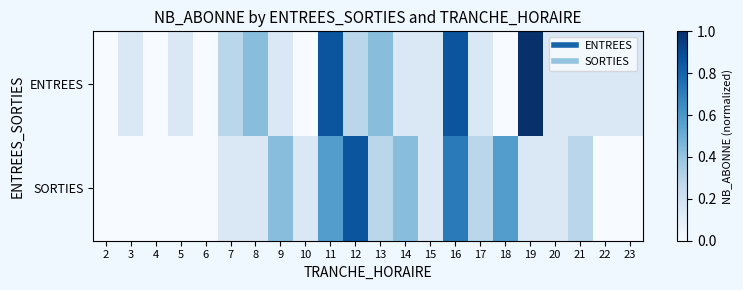

Between 4 and 23, which series saw the biggest shift?

ENTREES